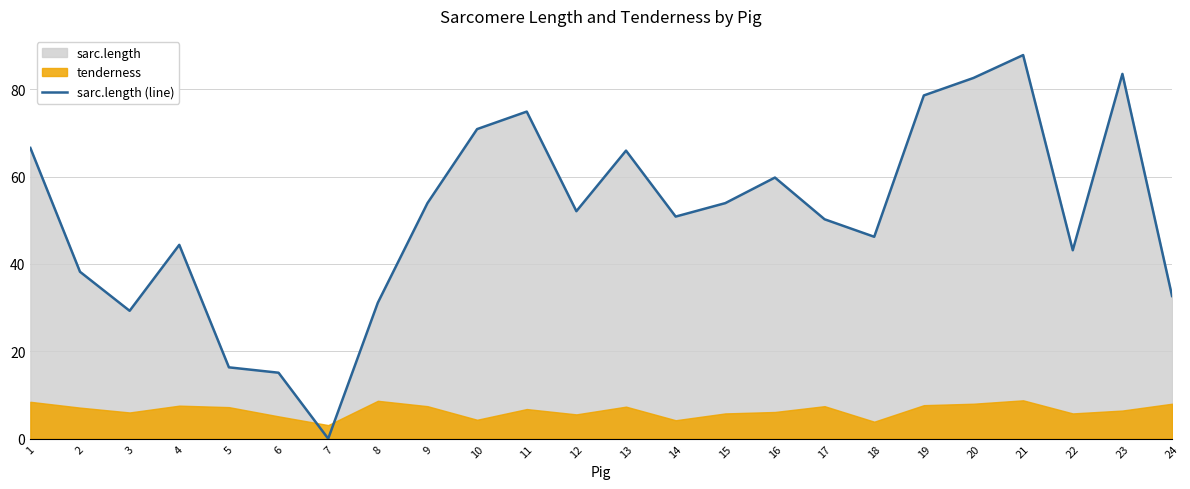

What is the value of the 16th point from the left?

59.8